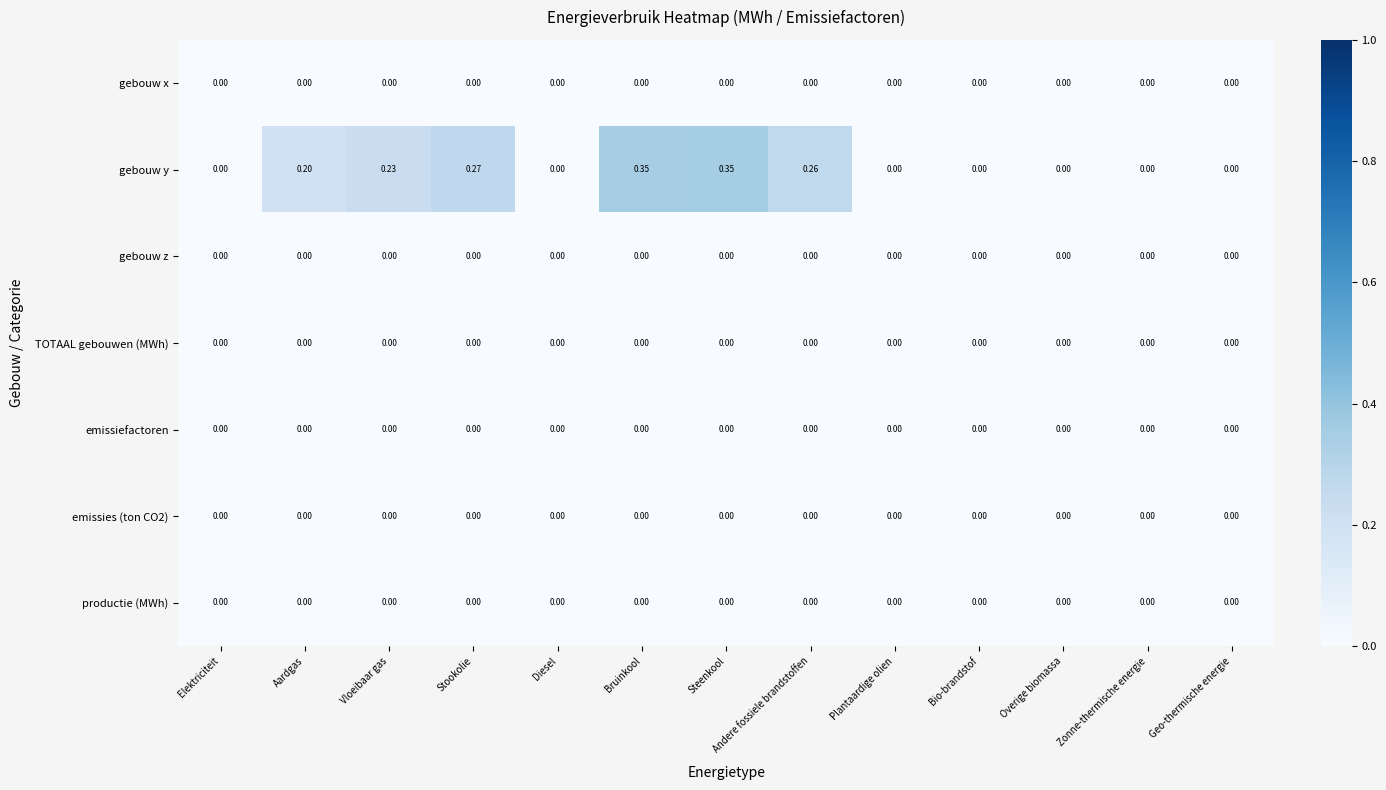

Which series has the largest total across all categories?

gebouw y